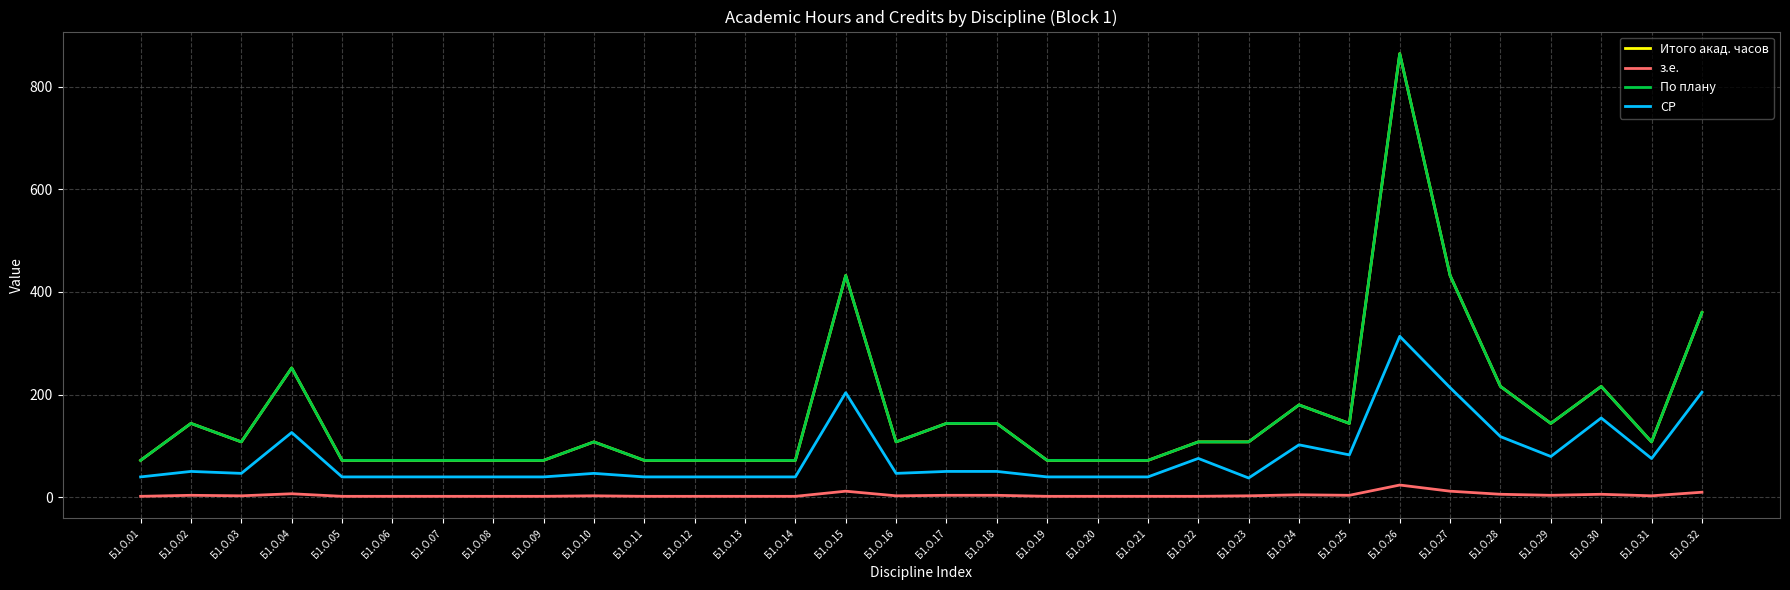

Does the chart have visible grid lines?

Yes